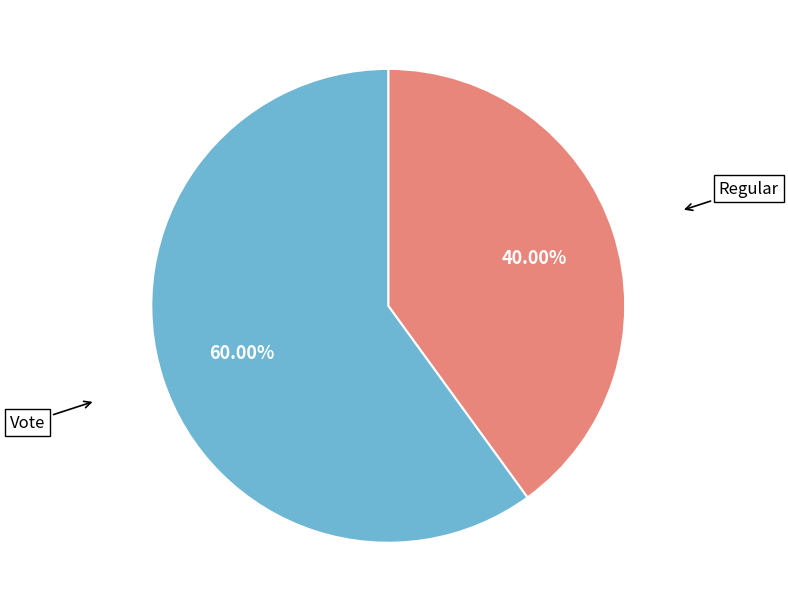

To the nearest percent, what is the combined percentage of Regular and Vote?

100%